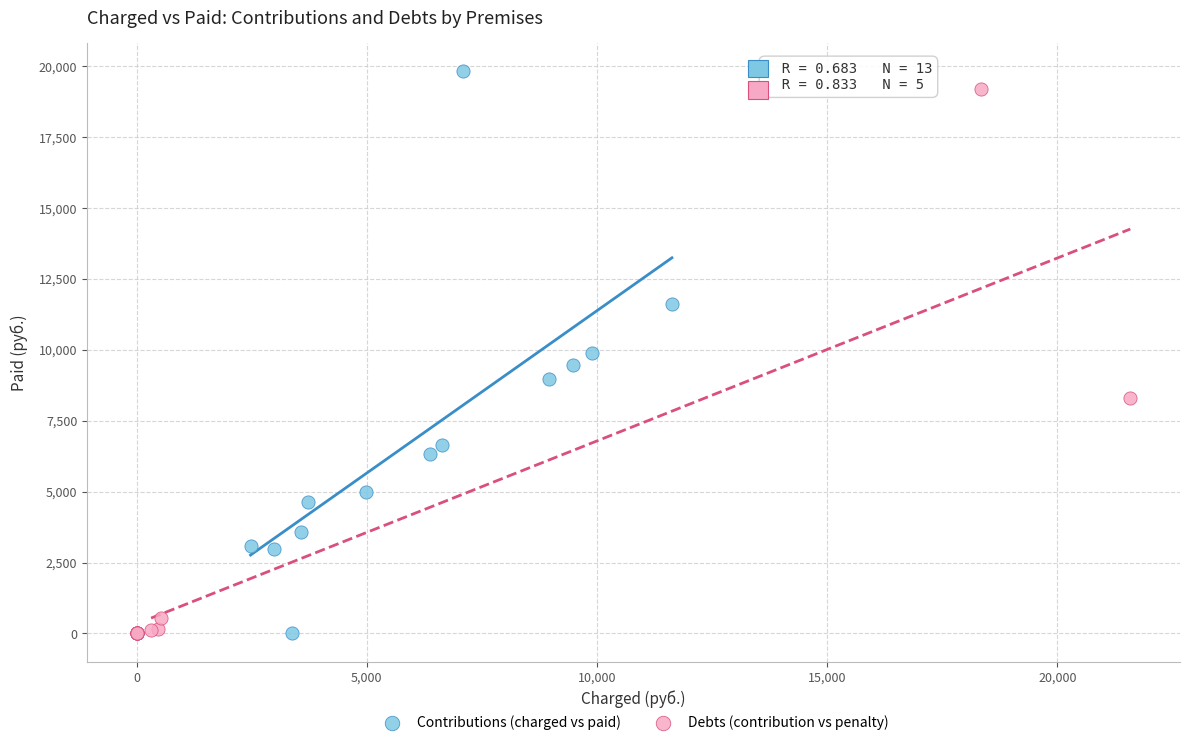

Which series has the widest spread of Y values?

Contributions (charged vs paid)